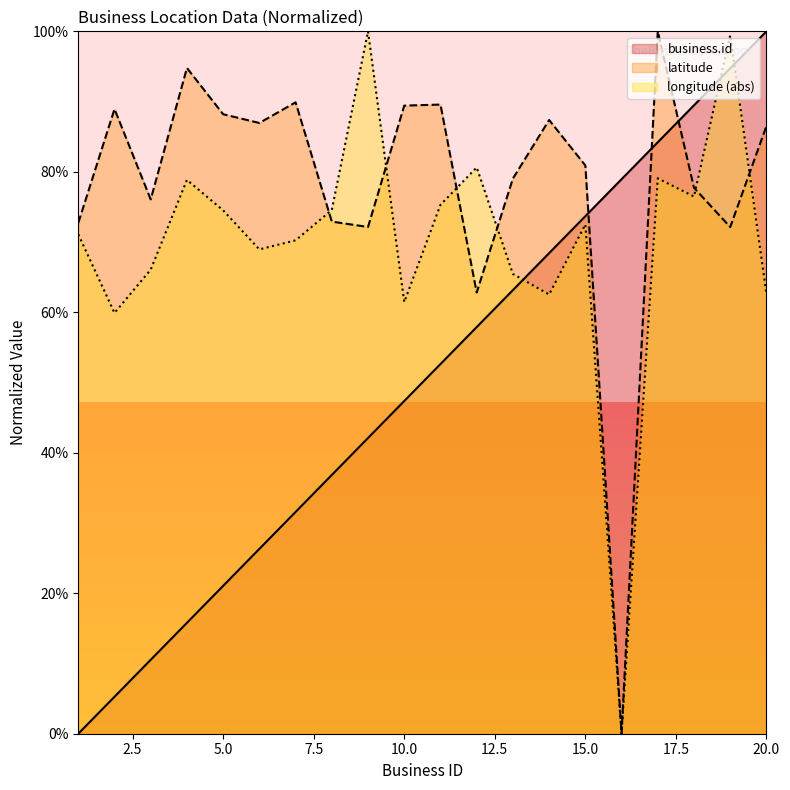

How many distinct data groups are displayed?

3